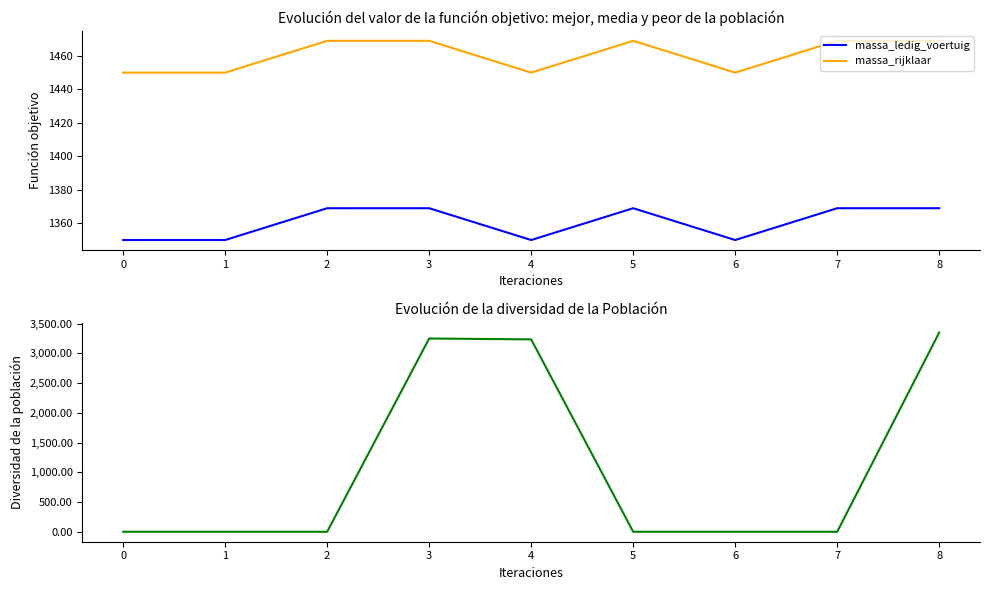

True or false: maximum_massa_samenstelling and massa_ledig_voertuig intersect in this chart.

True